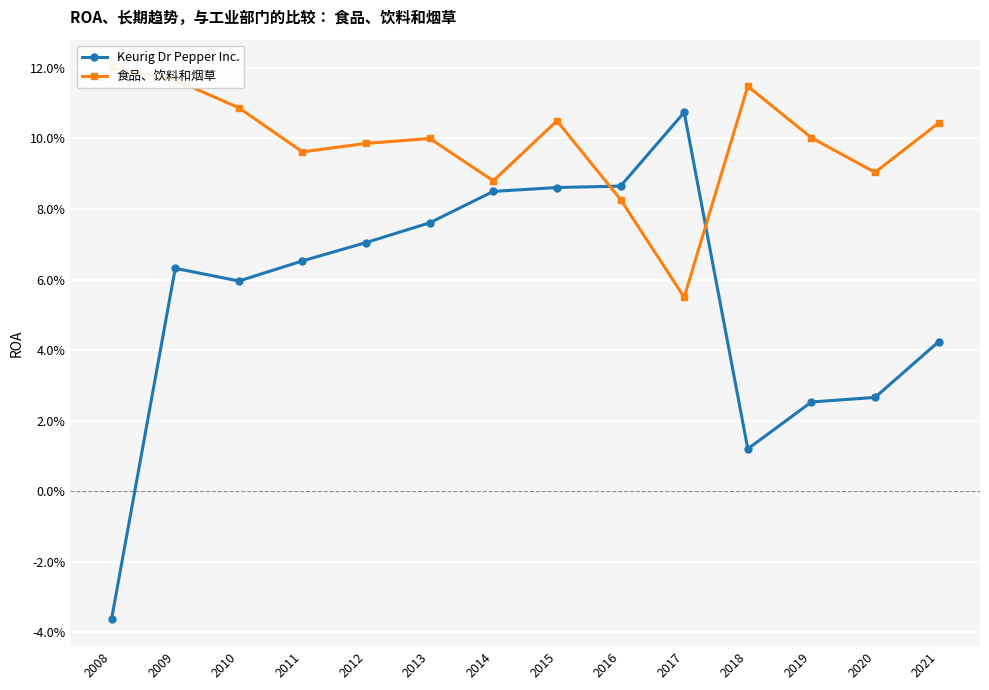

What is the difference between the highest and lowest values at 2017?

0.1